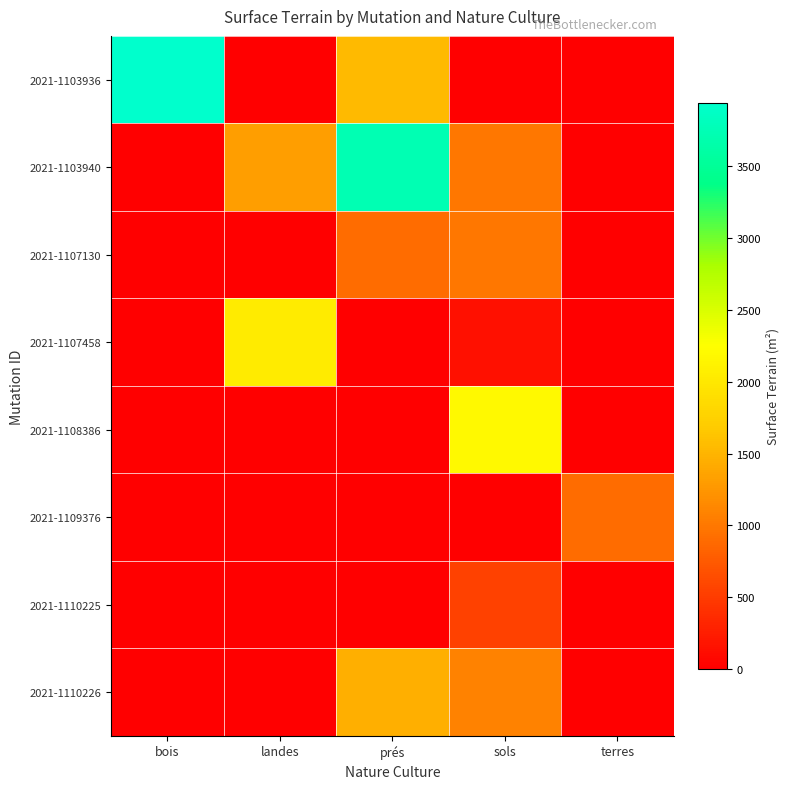

At sols, list the series in order from largest to smallest.

2021-1108386, 2021-1110226, 2021-1103940, 2021-1107130, 2021-1110225, 2021-1107458, 2021-1103936, 2021-1109376